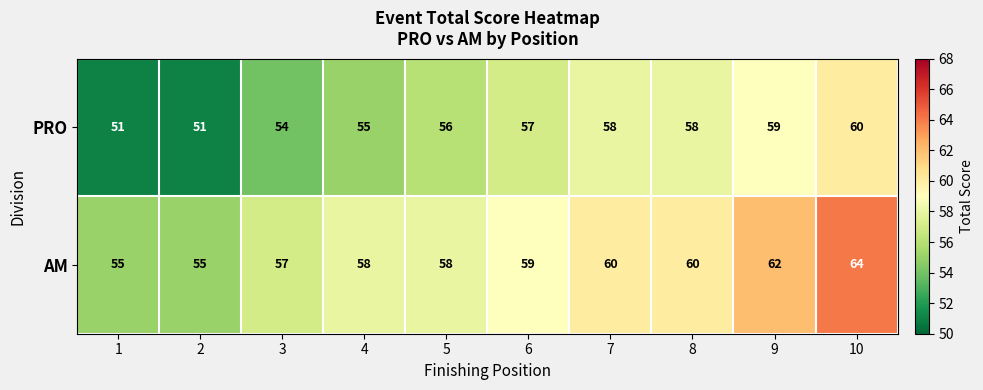

At which category is the sum across all series the highest?

10